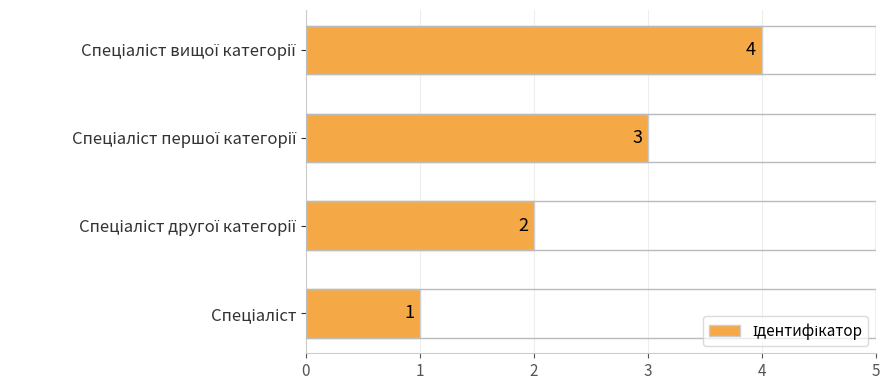

What is the greatest value displayed?

4